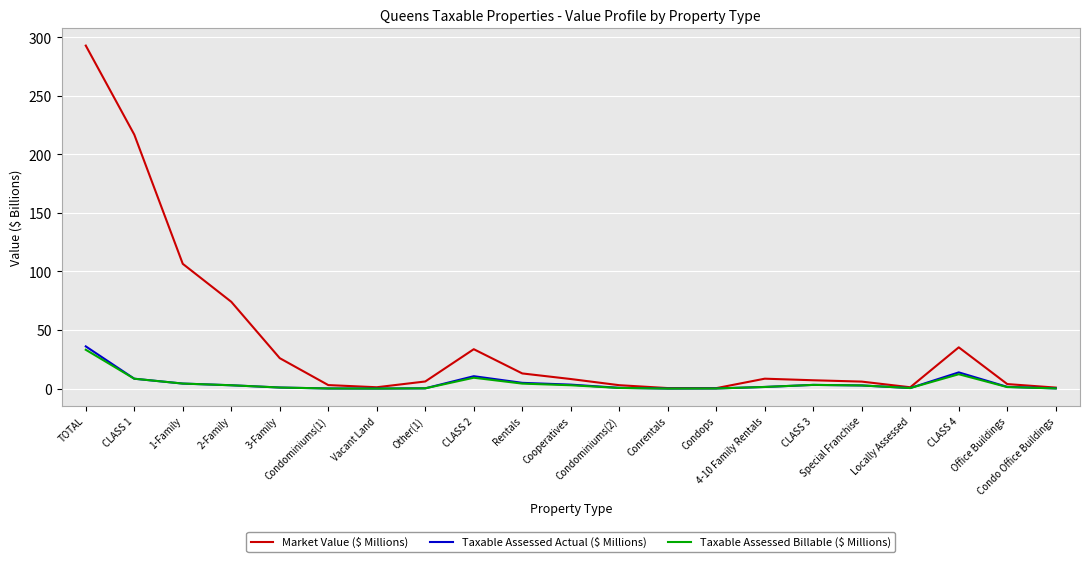

What are all the series names shown in the legend?

Market Value ($ Millions), Taxable Assessed Actual ($ Millions), Taxable Assessed Billable ($ Millions)